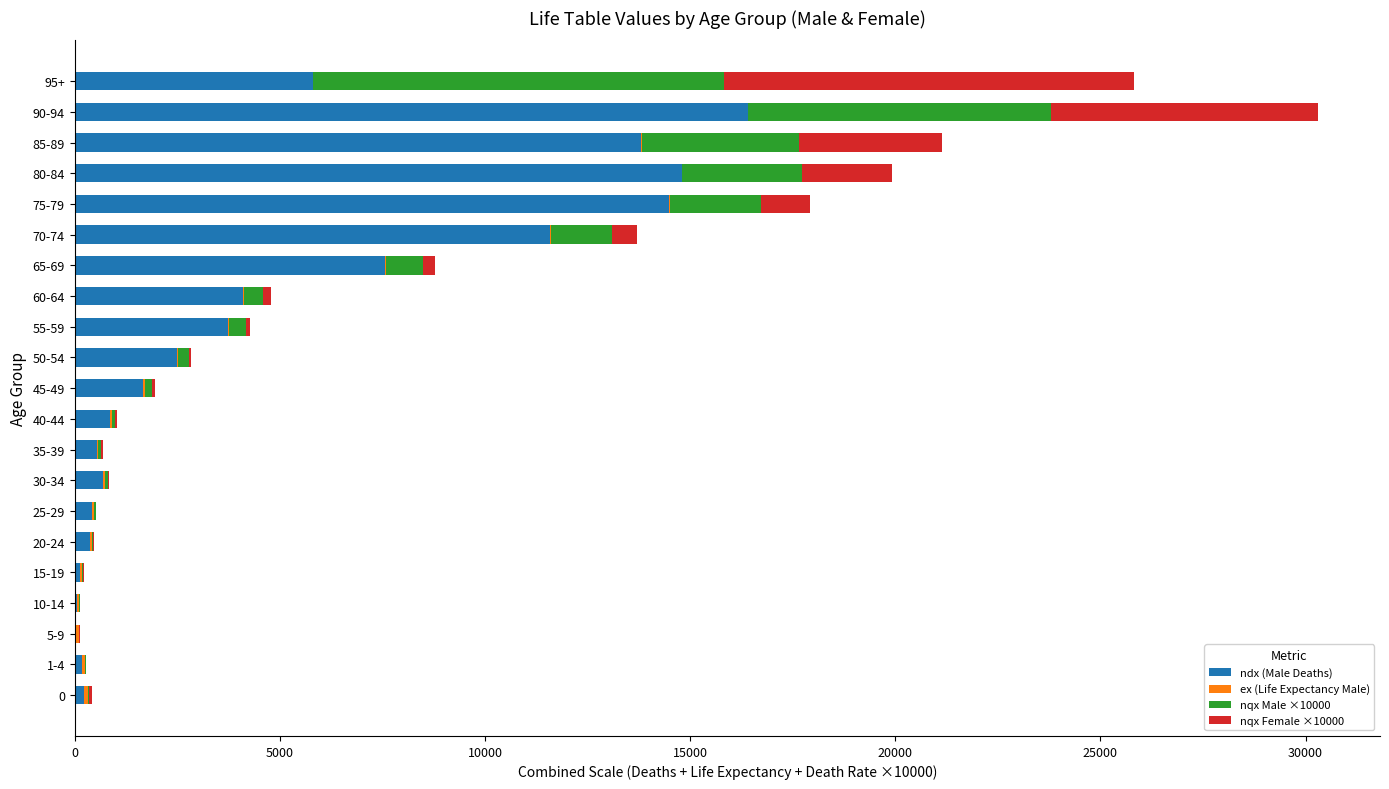

What is the maximum value for ndx (Male Deaths)?

16412.0